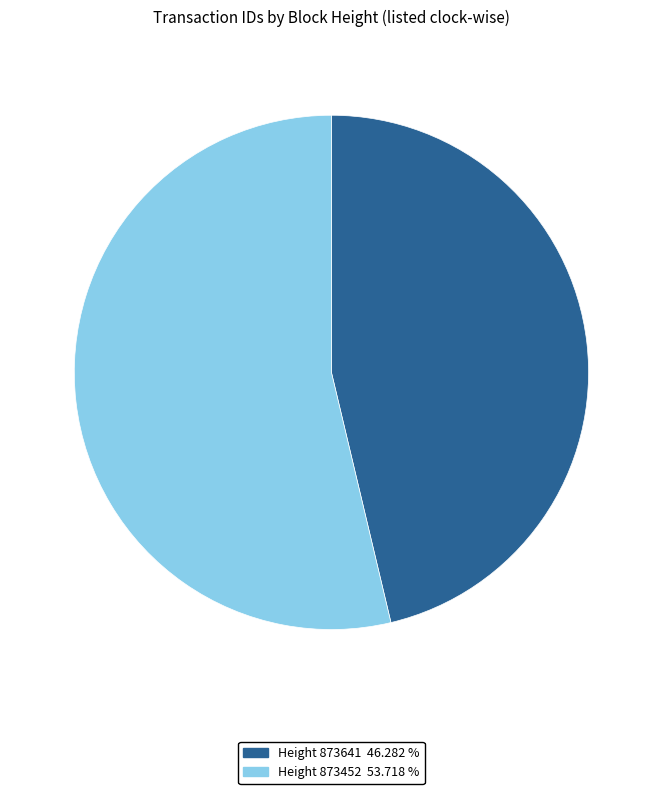

Is there a majority slice in this chart?

Yes